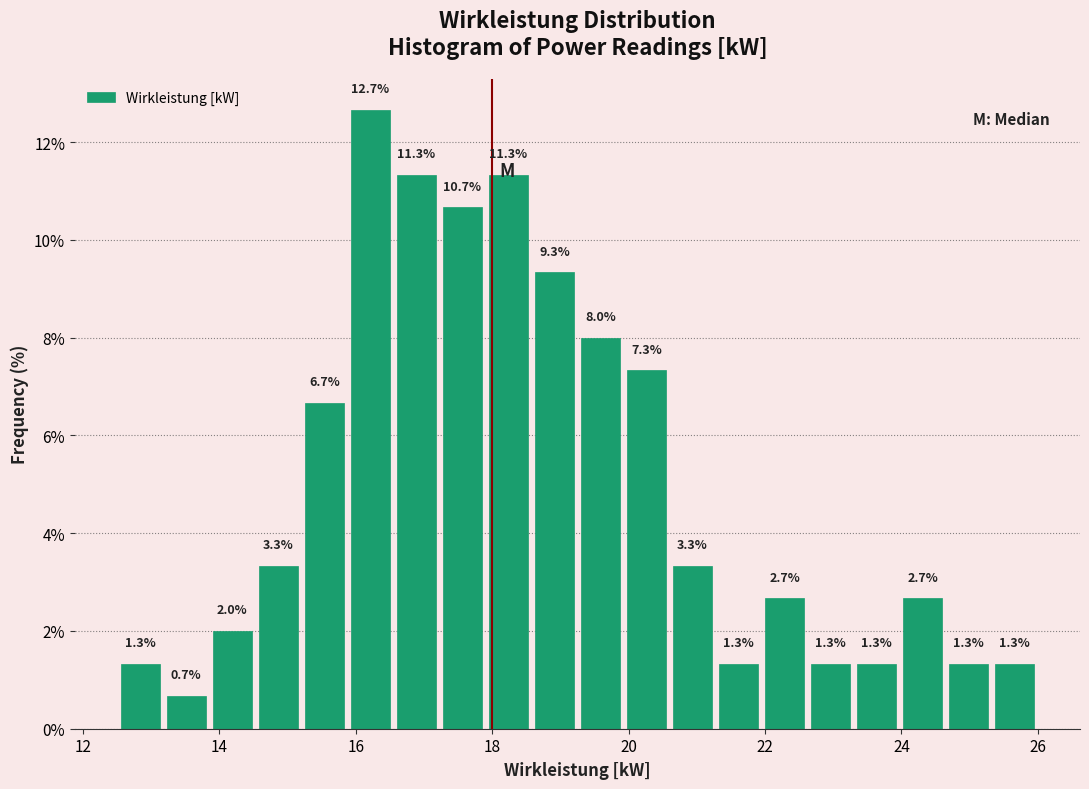

Around what value on the x-axis is the tallest bar? Give the approximate position of its centre, as read against the axis.

16.2